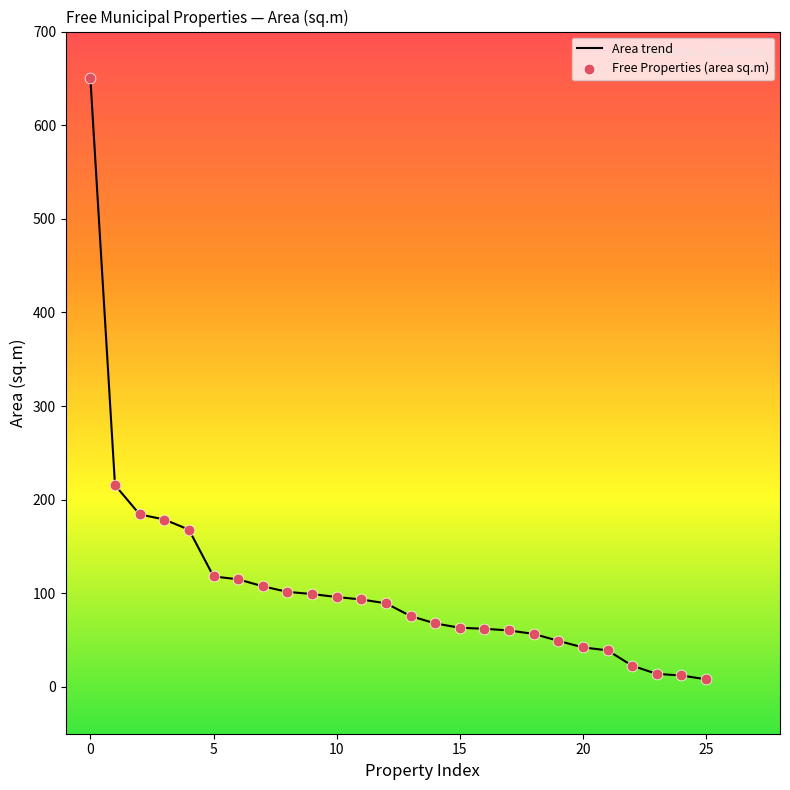

What is the maximum value shown in the chart?

650.0